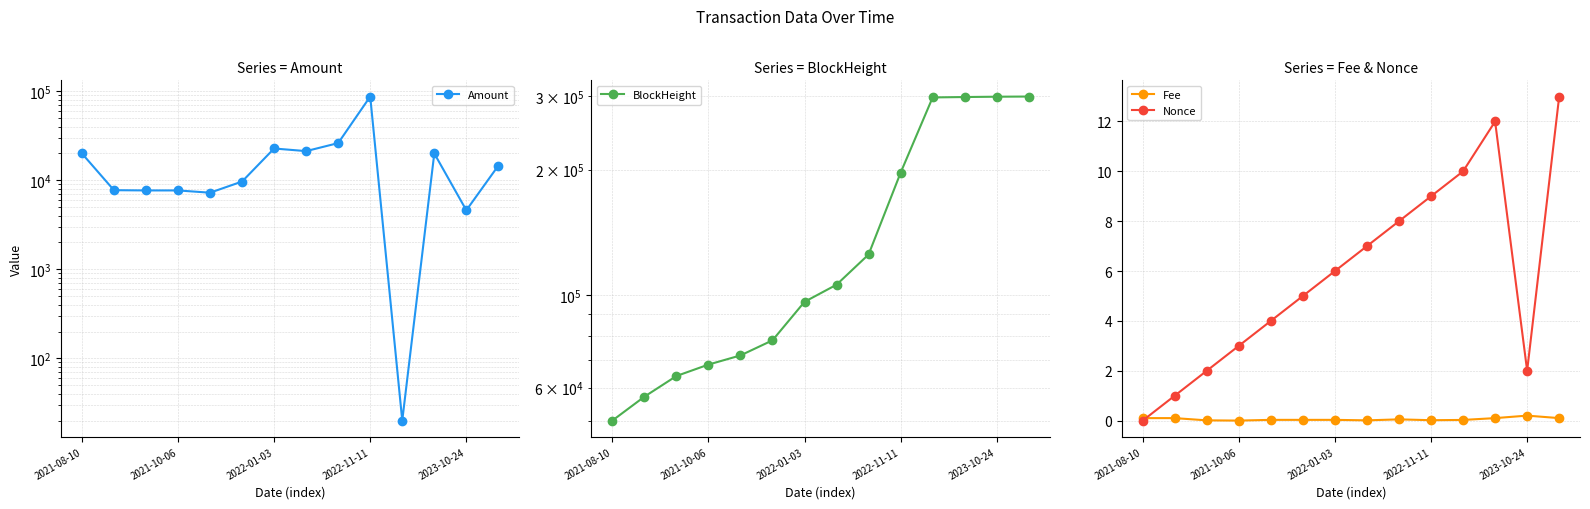

True or false: Nonce has a value of 2.0 at 2023-10-24.

True